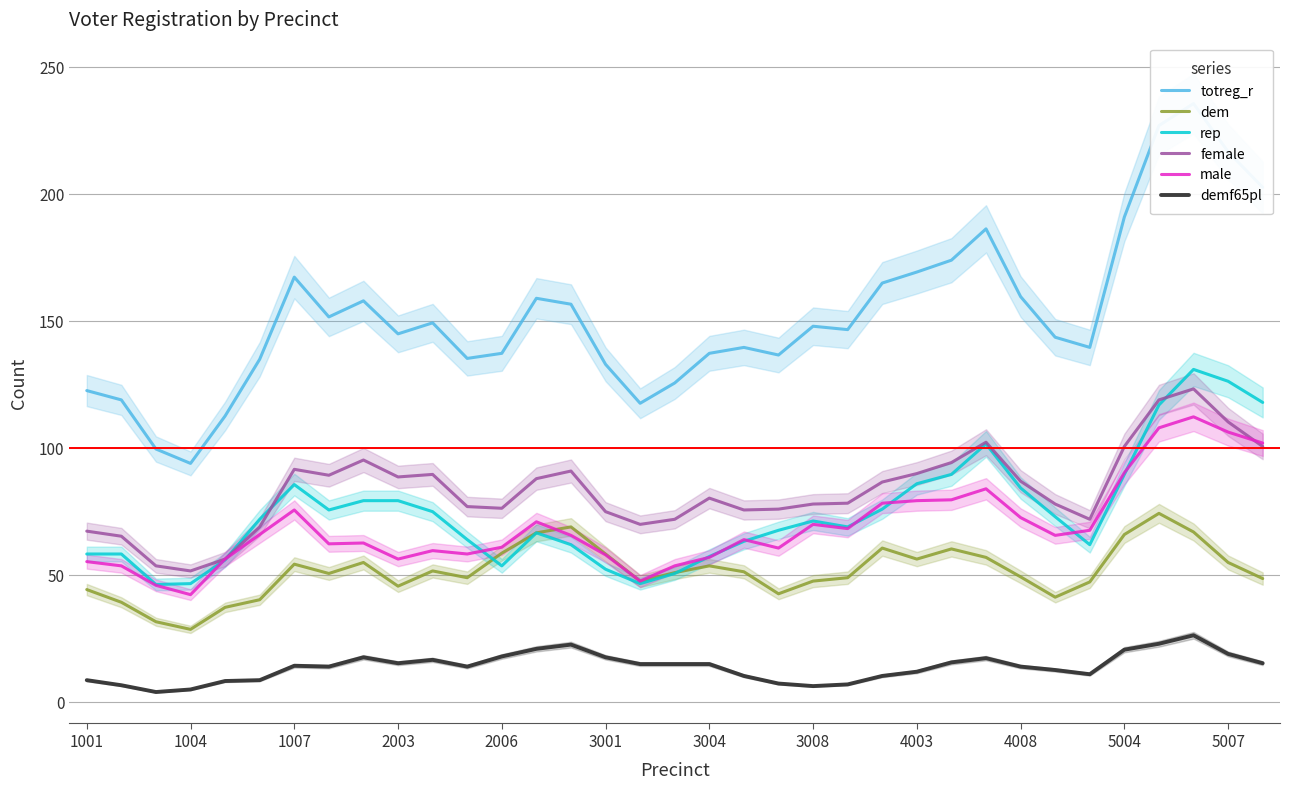

What is the maximum value for demf65pl?

26.3